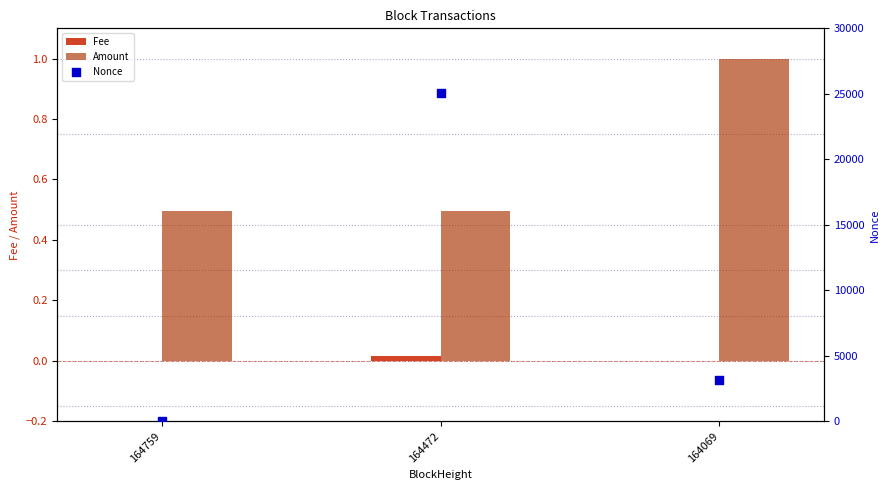

Is the value of Amount at 164472 greater than the value of Fee at 164472?

Yes